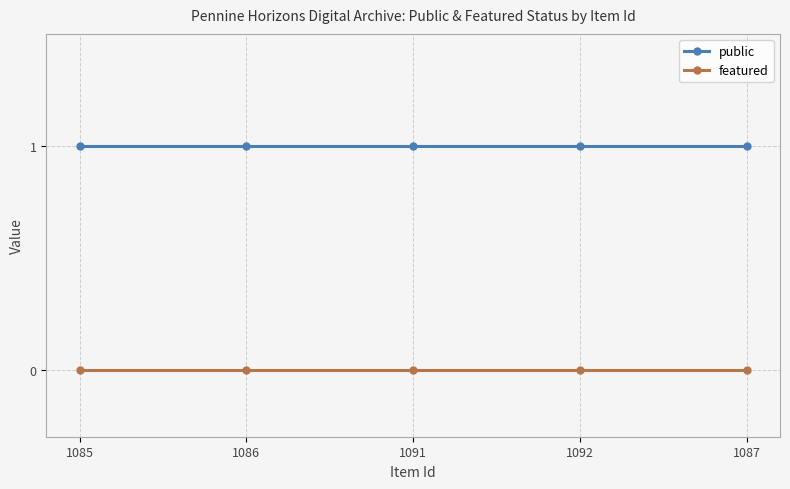

True or false: public and featured intersect in this chart.

False